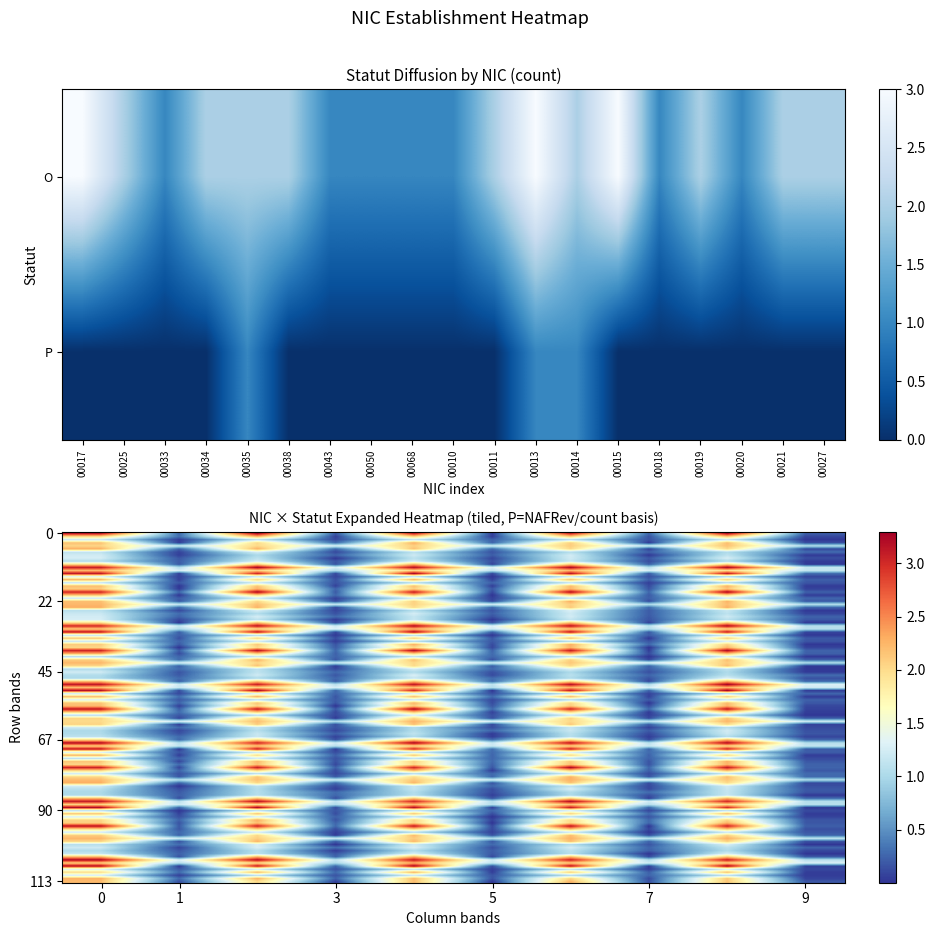

Reading left to right, transcribe all the data shown in this chart.

00017: O=3	P=0
00025: O=2	P=0
00033: O=1	P=0
00034: O=2	P=0
00035: O=2	P=1
00038: O=2	P=0
00043: O=1	P=0
00050: O=1	P=0
00068: O=1	P=0
00010: O=1	P=0
00011: O=2	P=0
00013: O=3	P=1
00014: O=2	P=1
00015: O=3	P=0
00018: O=1	P=0
00019: O=2	P=0
00020: O=1	P=0
00021: O=2	P=0
00027: O=2	P=0